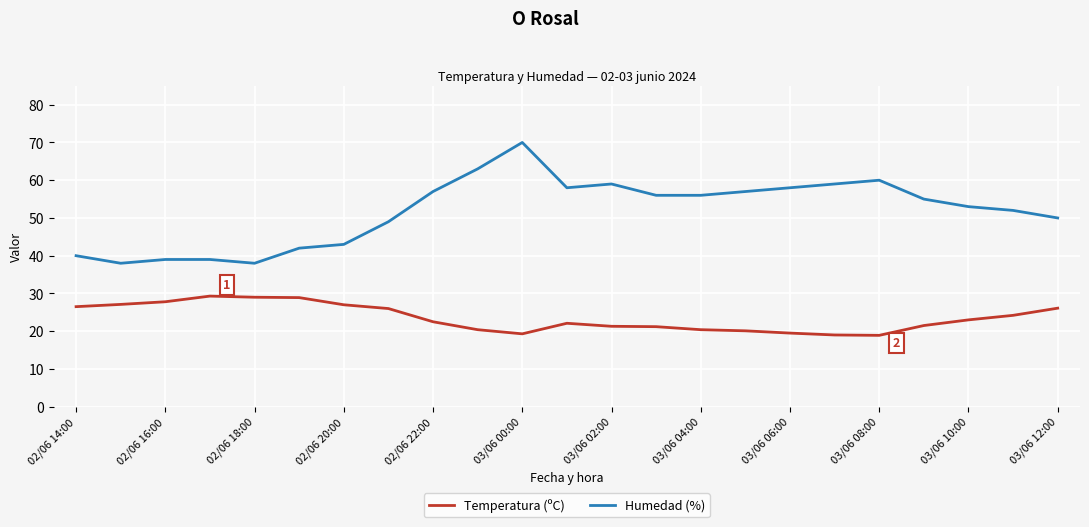

List the series in order of their overall mean, highest first.

Humedad (%), Temperatura (ºC)